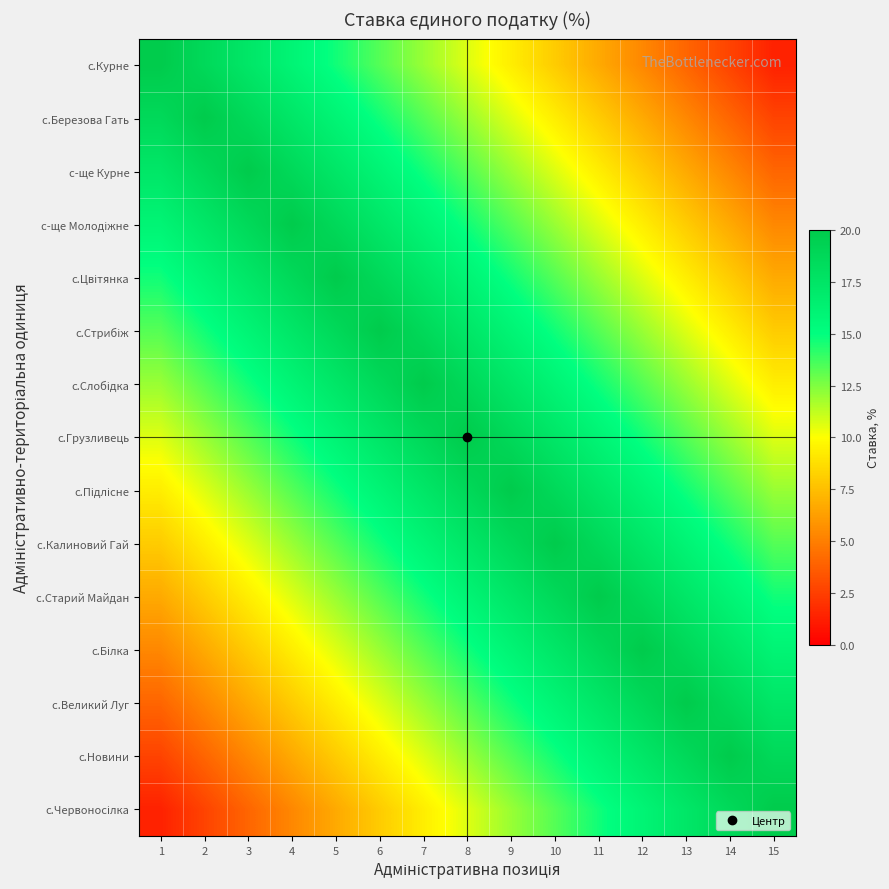

Which label corresponds to the smallest value in the chart?

15